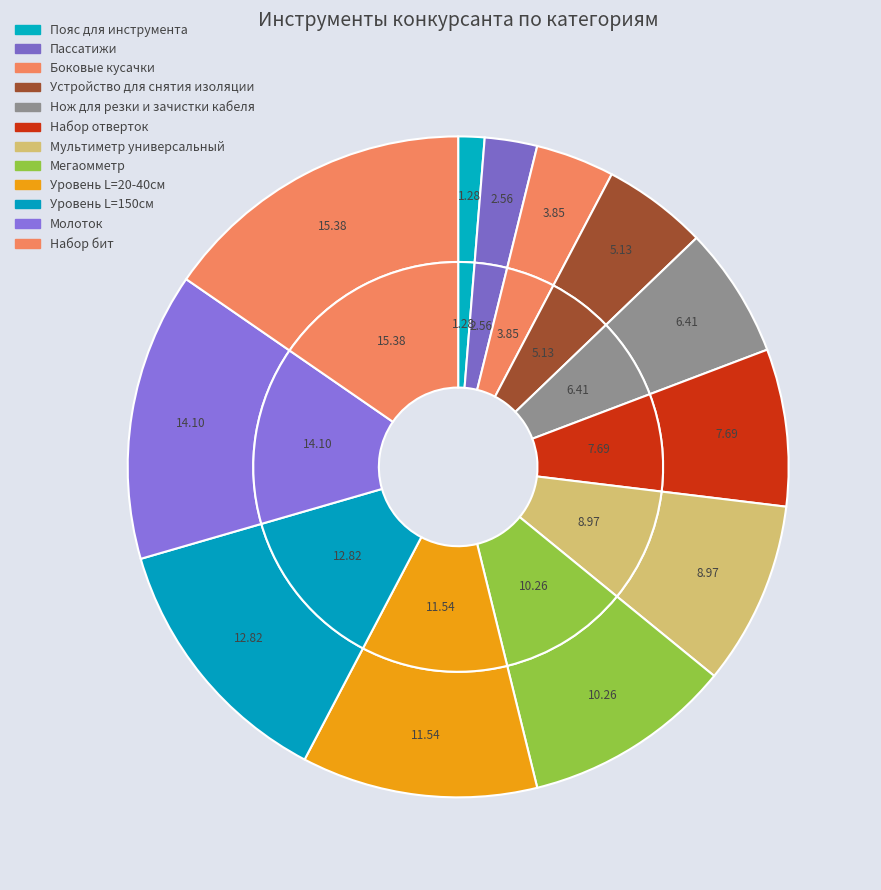

To the nearest percent, what is the difference between the Набор отверток and Устройство для снятия изоляции slice percentages?

3%